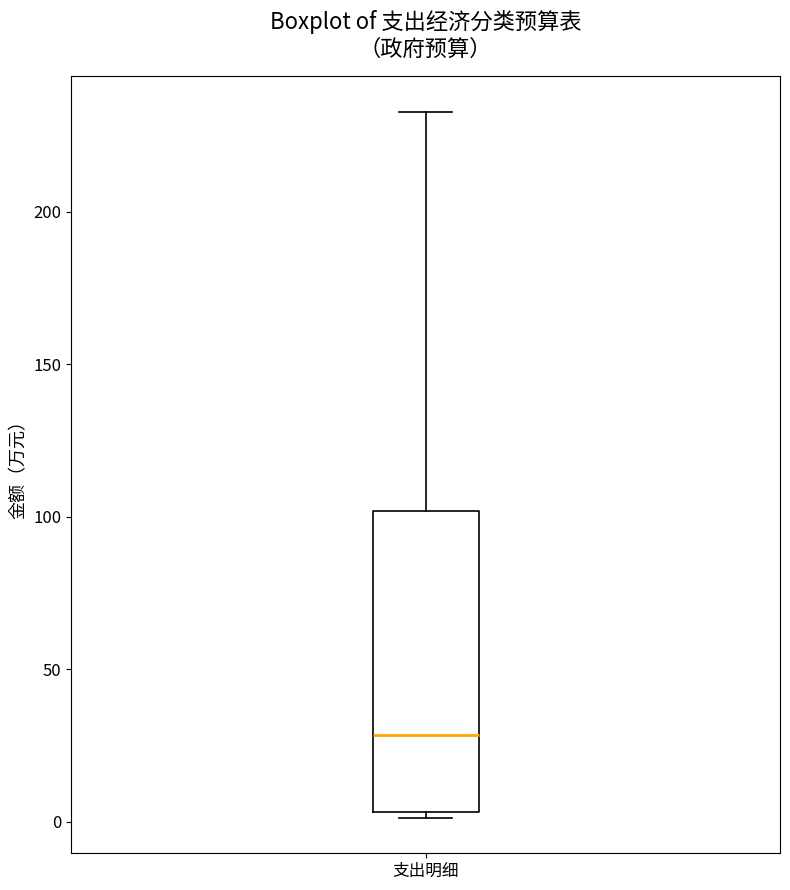

Read this box plot against the y-axis: the position of the median line, the range covered by the box, and the ends of both whiskers. The values are not printed on the chart, so give them approximately, as read against the axis.

median 30, box 5 to 100, whiskers 0 to 235